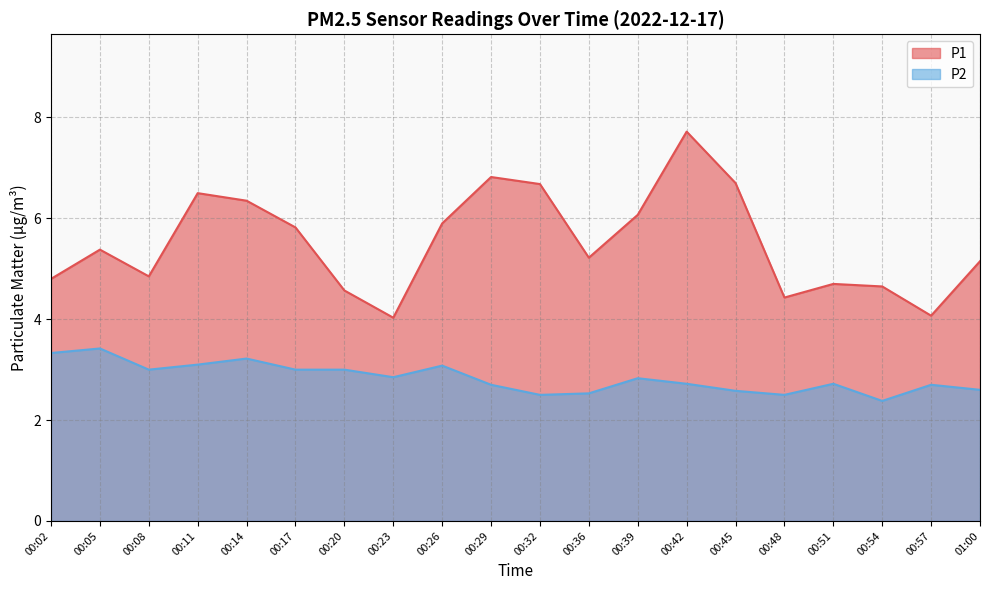

List the series in order of their peak value, lowest first.

P2, P1